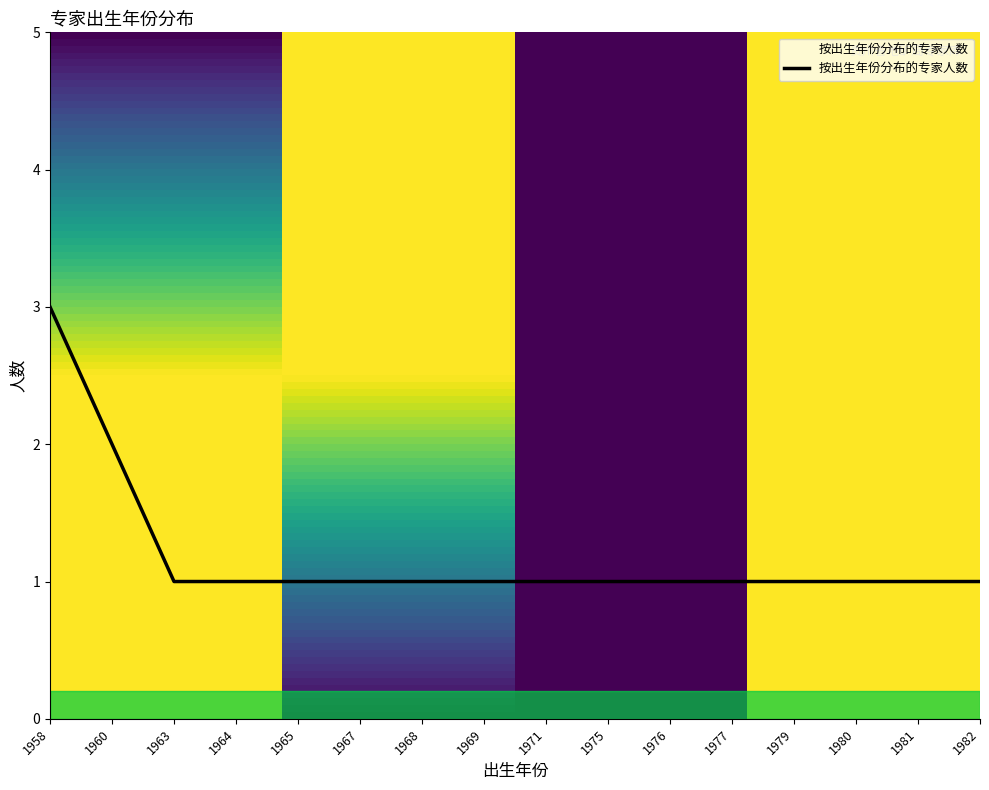

Between 1979 and 1958, which is larger?

1958